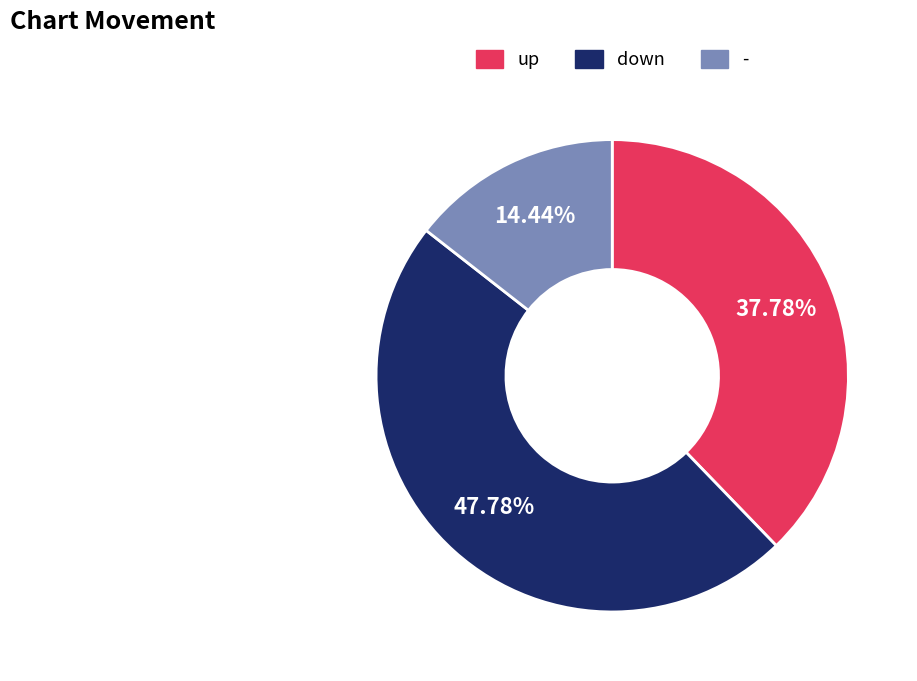

How many segments does this pie chart have?

3